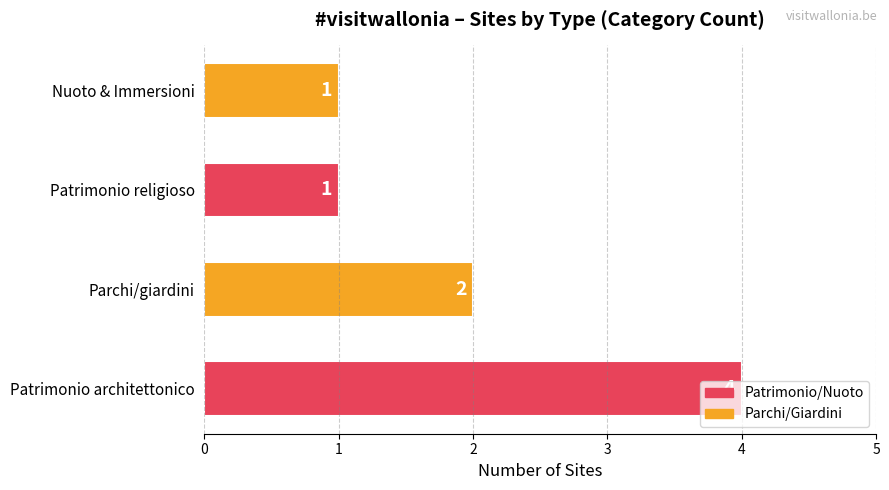

What is the maximum value shown in the chart?

4